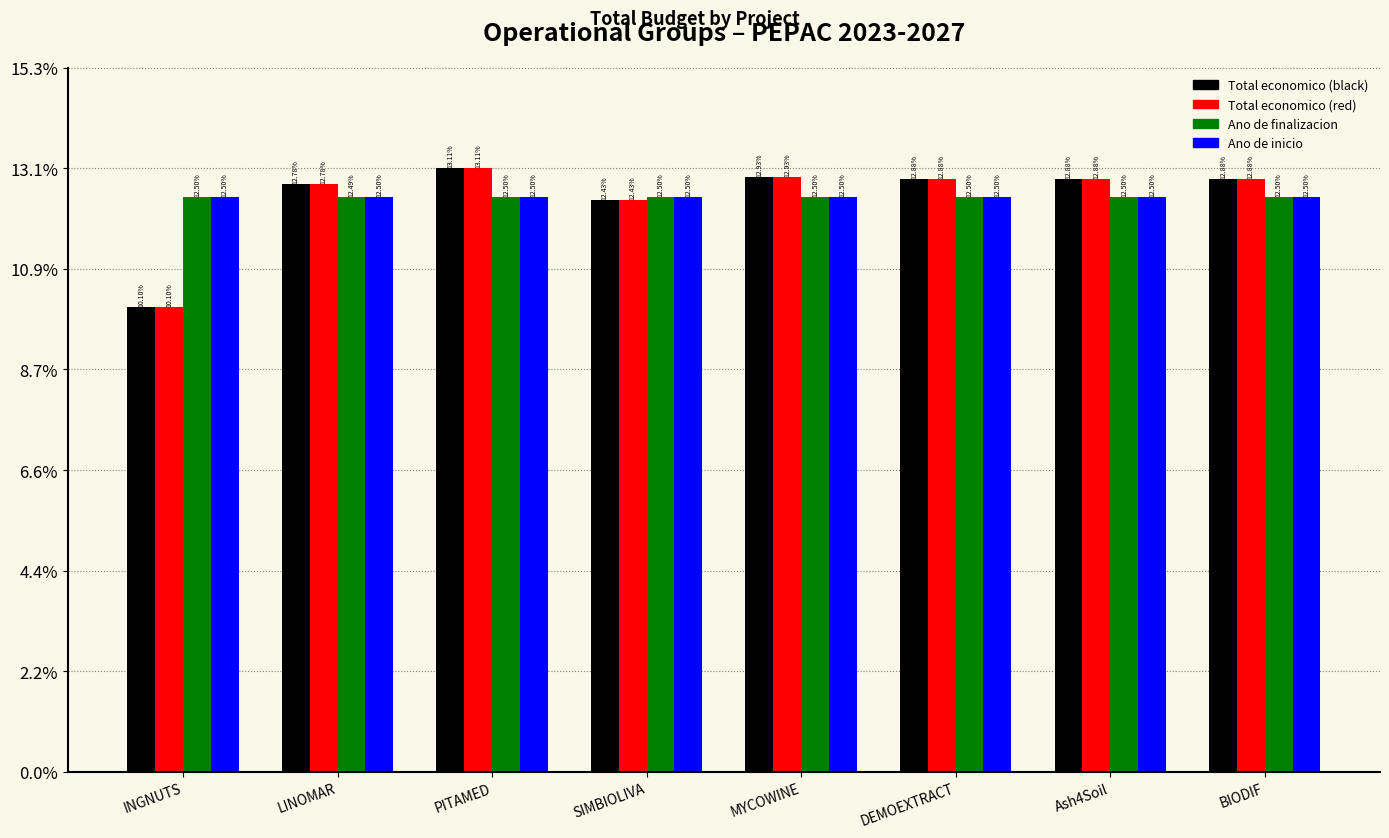

Are the bars grouped side by side (vs. stacked)?

Yes